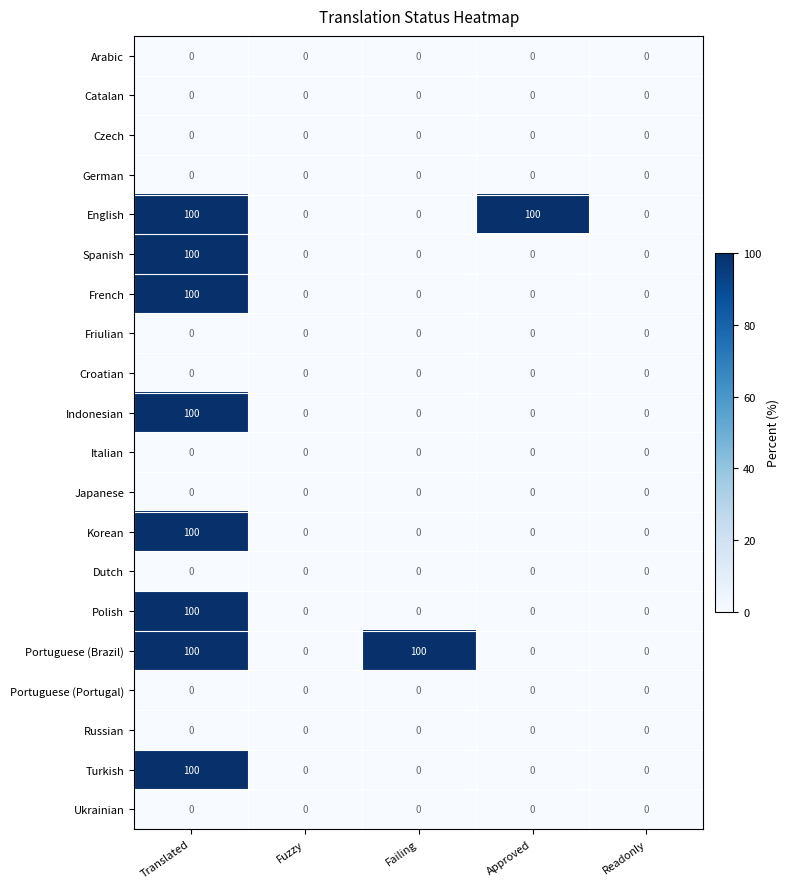

The value of French at Readonly is 0. True or false?

True